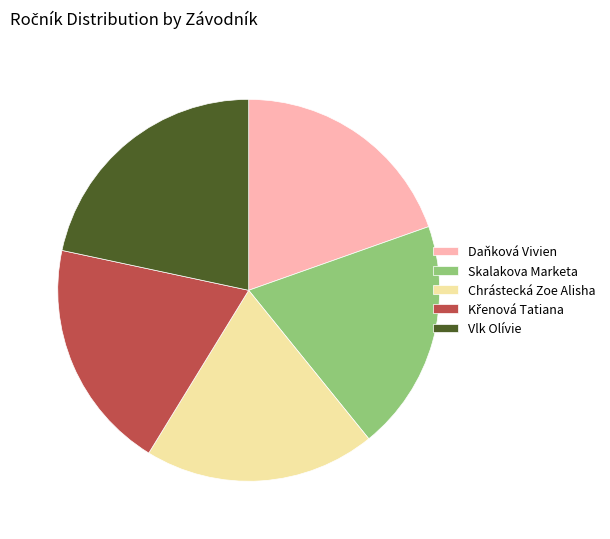

Is there any slice that represents more than half of the pie?

No